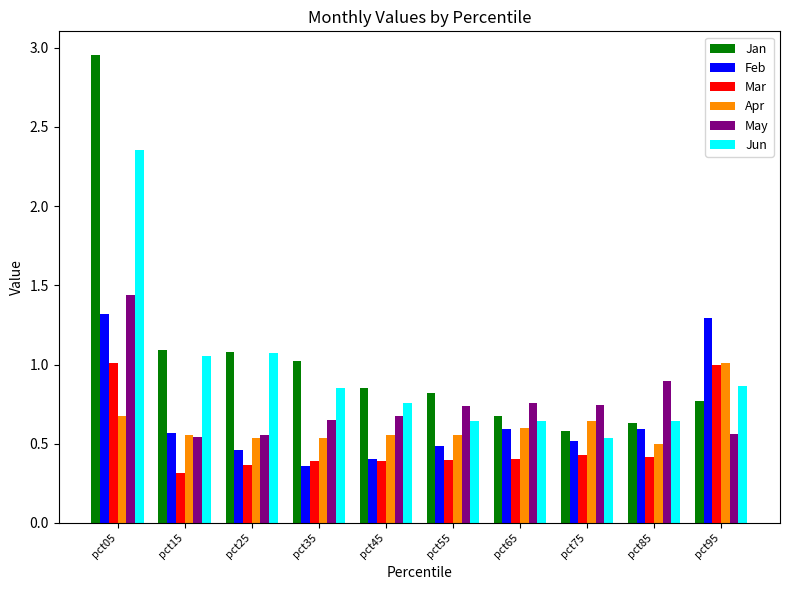

What is the sum of all Feb values?

6.6